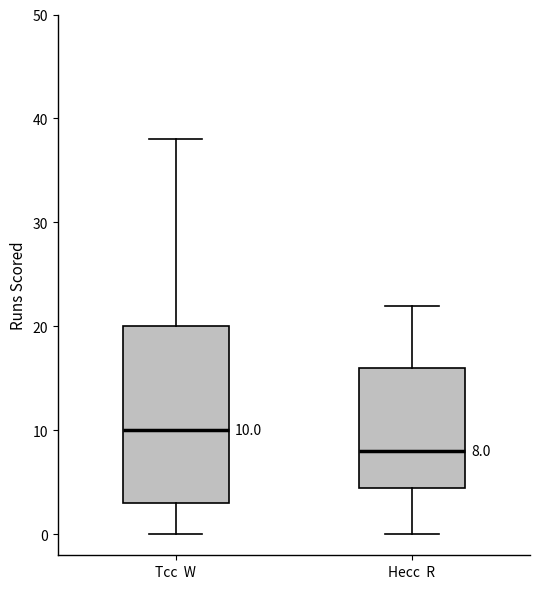

Comparing the boxes themselves (not the whiskers), which one is the tallest?

Tcc W